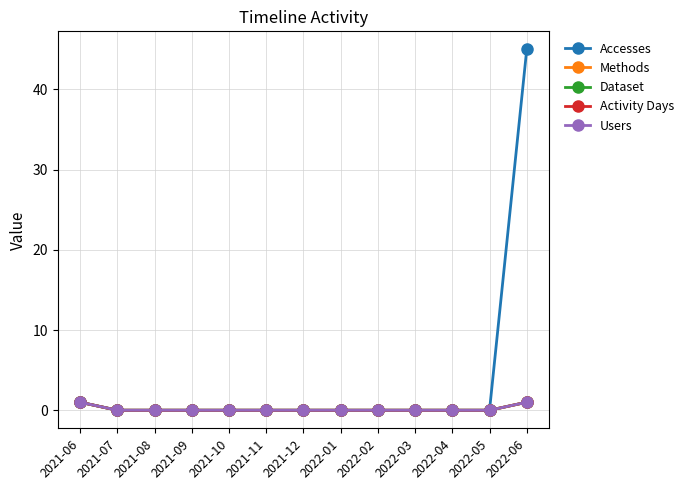

At which label is Dataset closest to 0?

2021-07